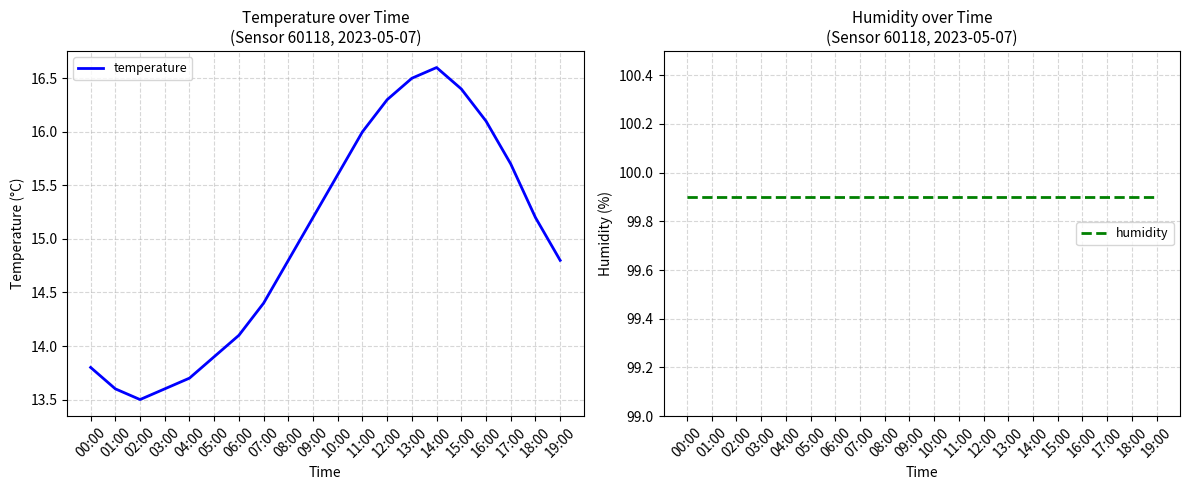

Reading left to right, transcribe all the data shown in this chart.

temperature: 00:00=13.8	01:00=13.6	02:00=13.5	03:00=13.6	04:00=13.7	05:00=13.9	06:00=14.1	07:00=14.4	08:00=14.8	09:00=15.2	10:00=15.6	11:00=16.0	12:00=16.3	13:00=16.5	14:00=16.6	15:00=16.4	16:00=16.1	17:00=15.7	18:00=15.2	19:00=14.8
humidity: 00:00=99.9	01:00=99.9	02:00=99.9	03:00=99.9	04:00=99.9	05:00=99.9	06:00=99.9	07:00=99.9	08:00=99.9	09:00=99.9	10:00=99.9	11:00=99.9	12:00=99.9	13:00=99.9	14:00=99.9	15:00=99.9	16:00=99.9	17:00=99.9	18:00=99.9	19:00=99.9